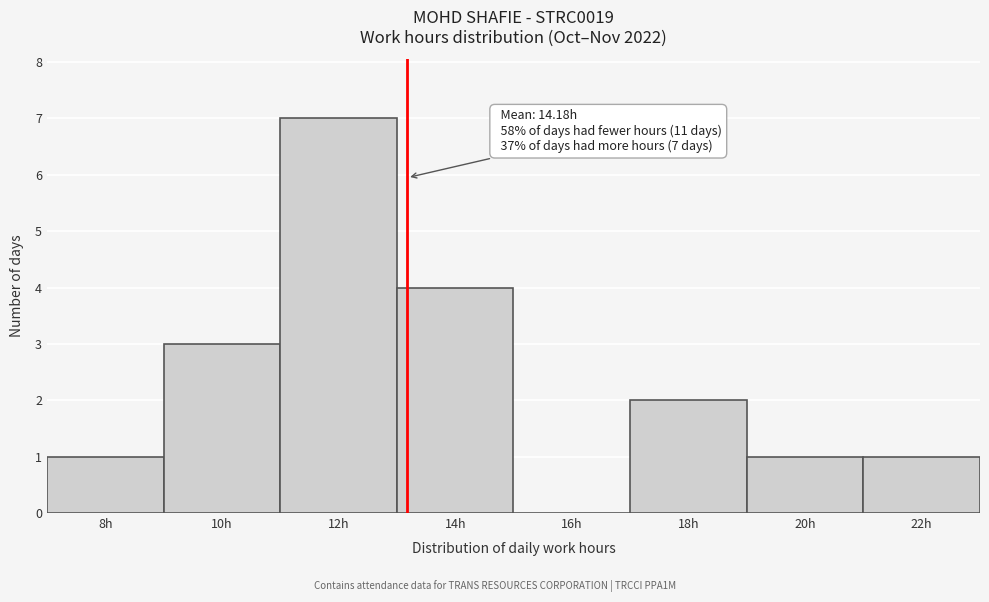

Reading left to right, transcribe all the data shown in this chart.

8h=1	10h=3	12h=7	14h=4	16h=0	18h=2	20h=1	22h=1